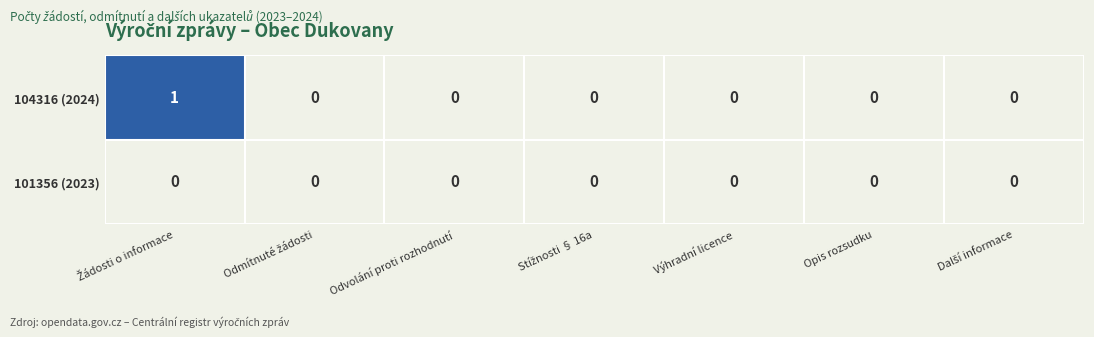

Which series has the largest total across all categories?

104316 (2024)